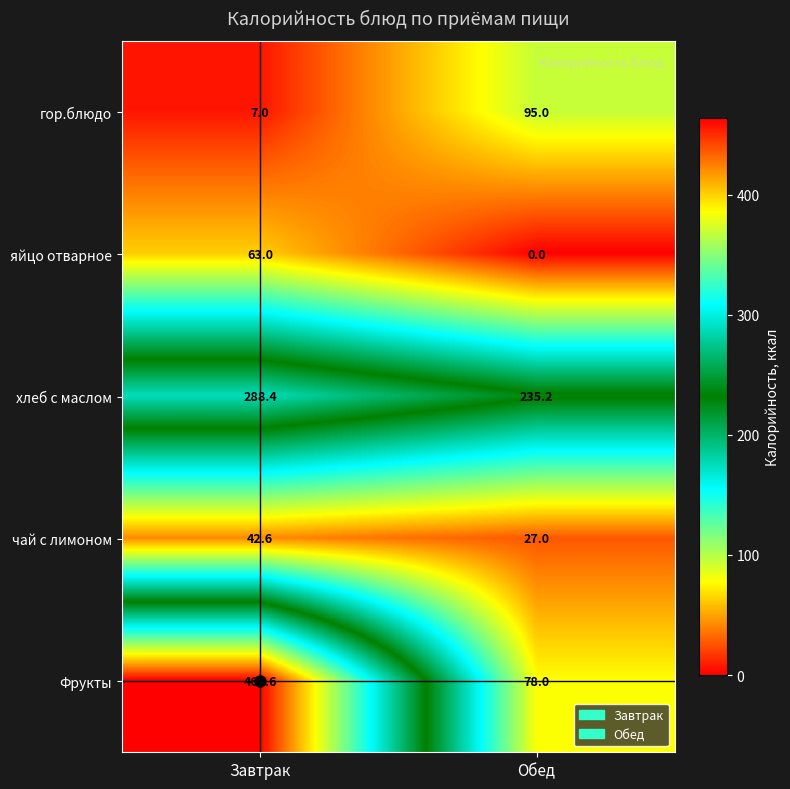

Where is хлеб с маслом nearest to the value 261?

Обед